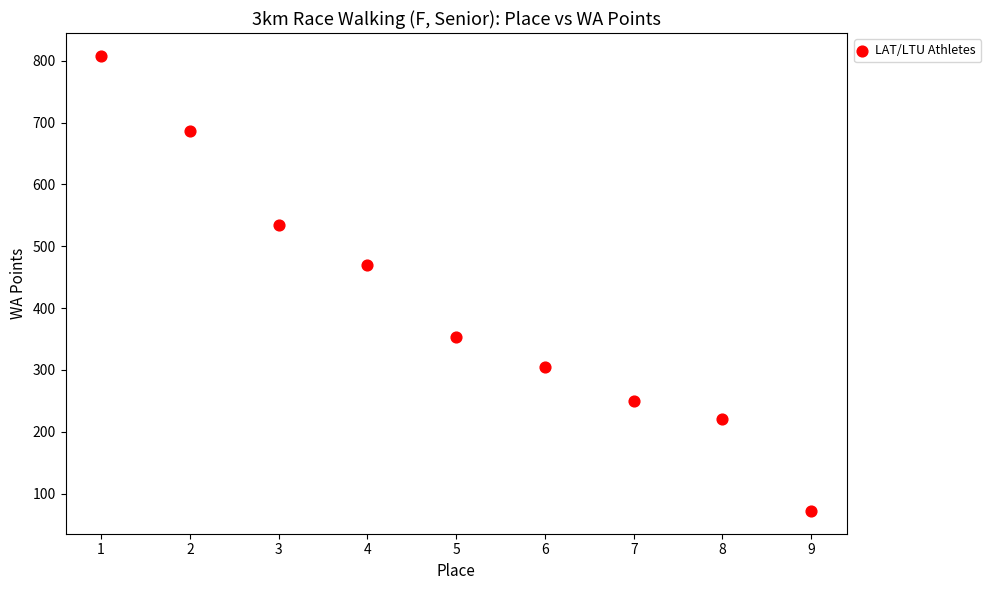

What is the range of X values (max minus min)?

8